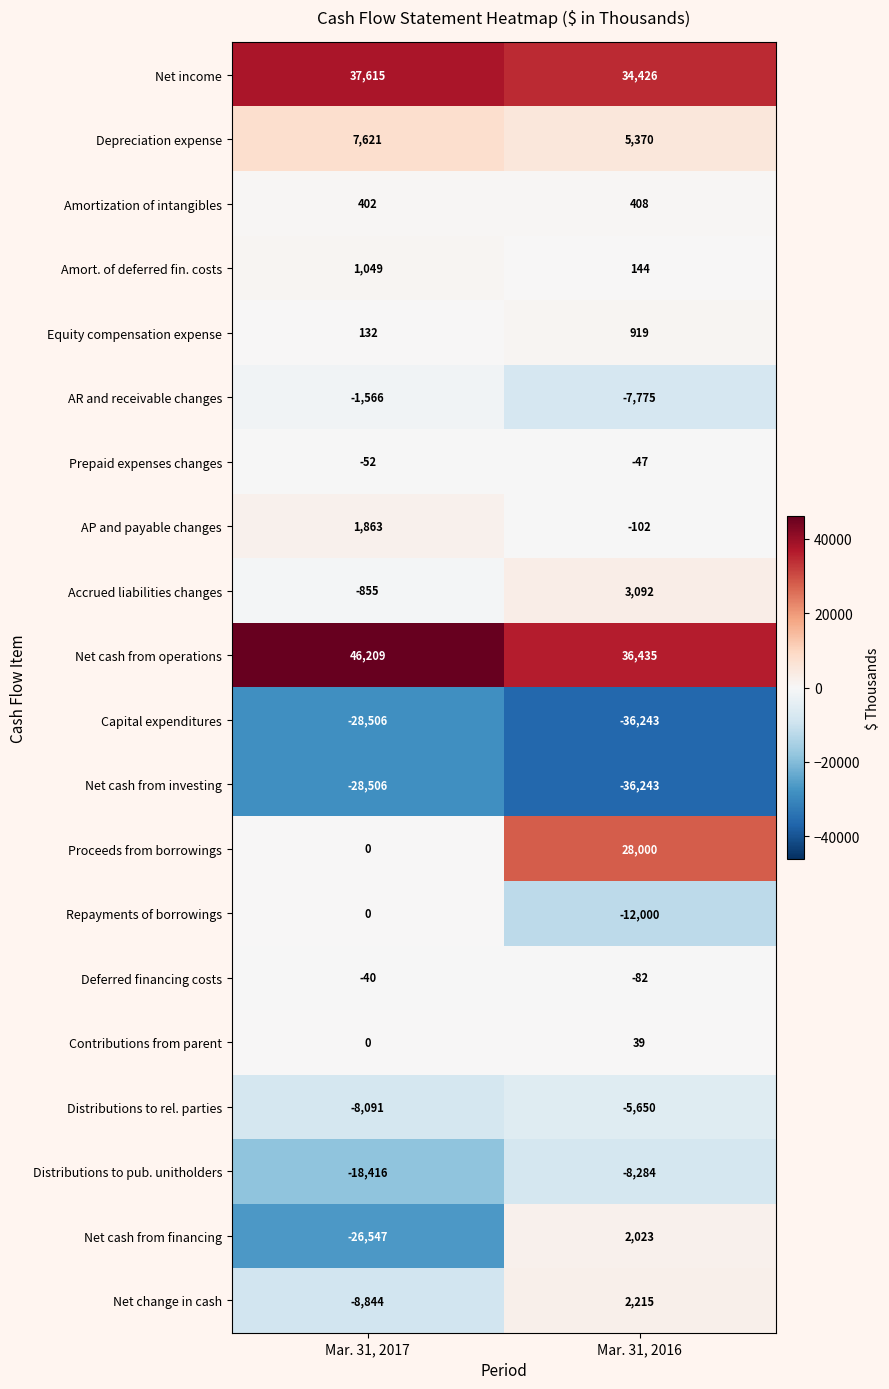

What is the average value of the Distributions to rel. parties series?

-6870